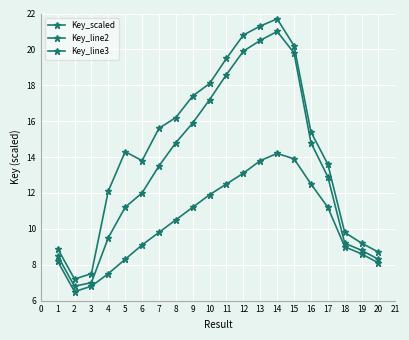

In Key_scaled, how many points are lower than both neighbors (excluding endpoints)?

2